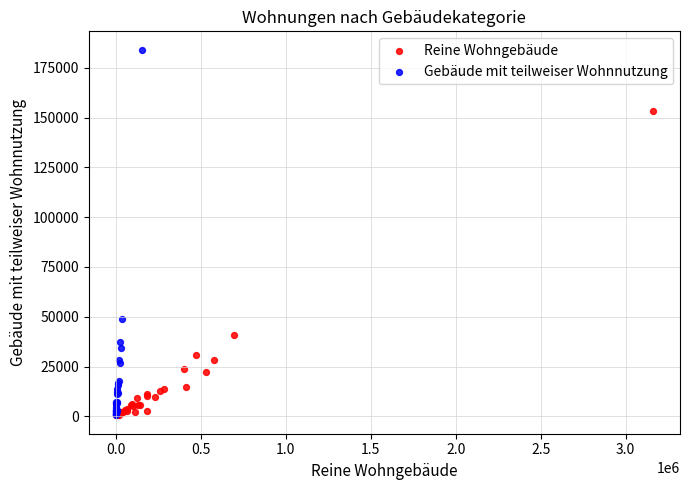

Which series contains the highest Y value?

Gebäude mit teilweiser Wohnnutzung